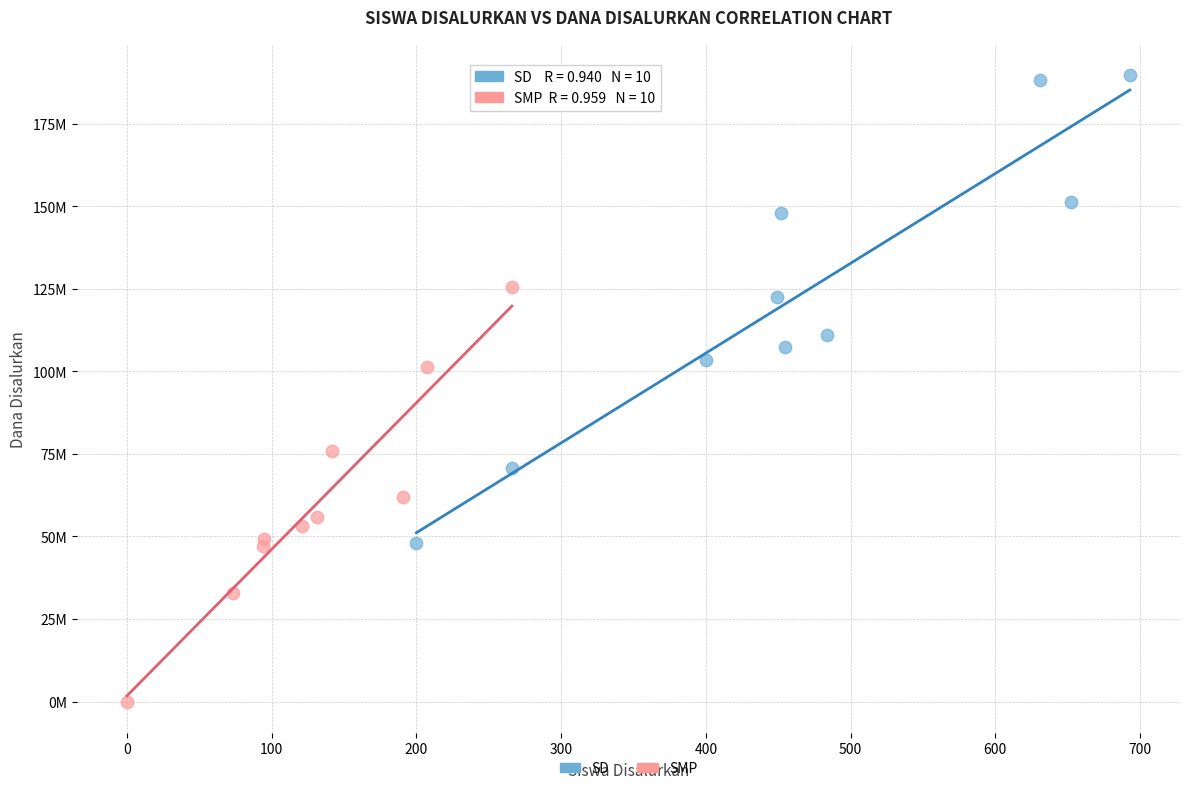

What are all the series names shown in the legend?

SD, SMP